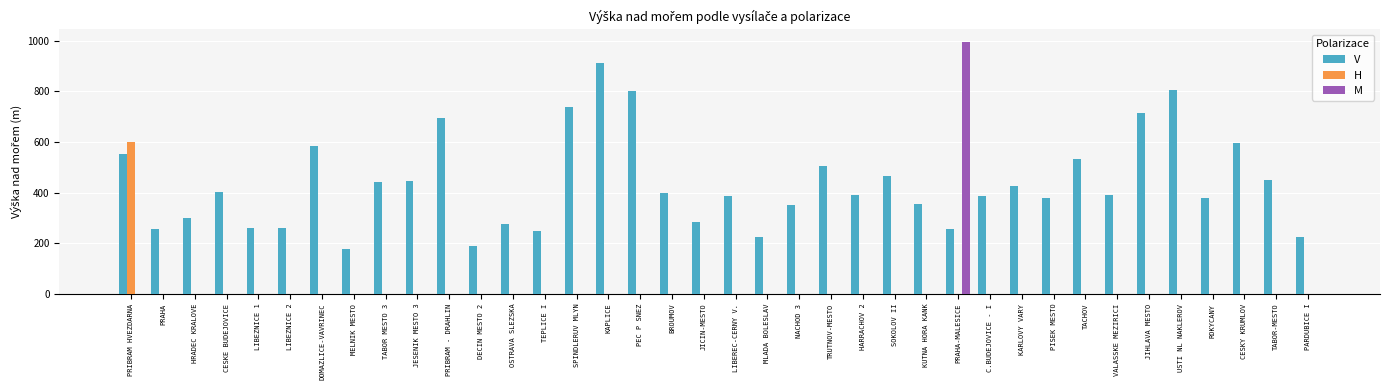

What is the sum of all M values?

995